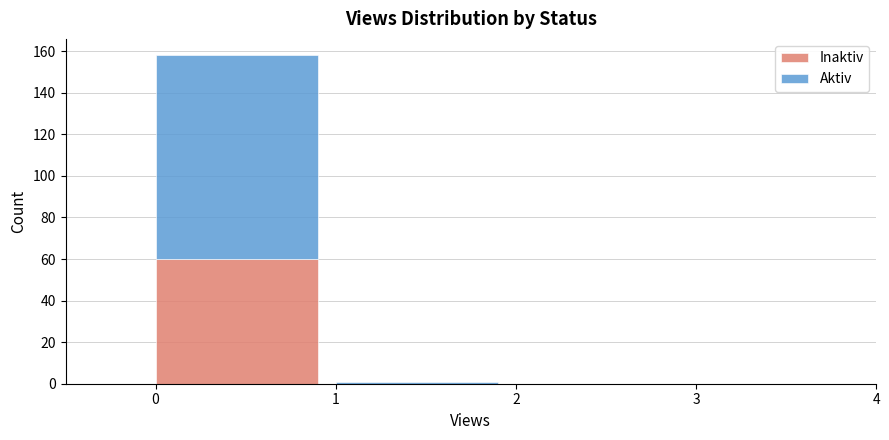

Reading left to right, what are the values for Inaktiv?

0=60	1=0	2=0